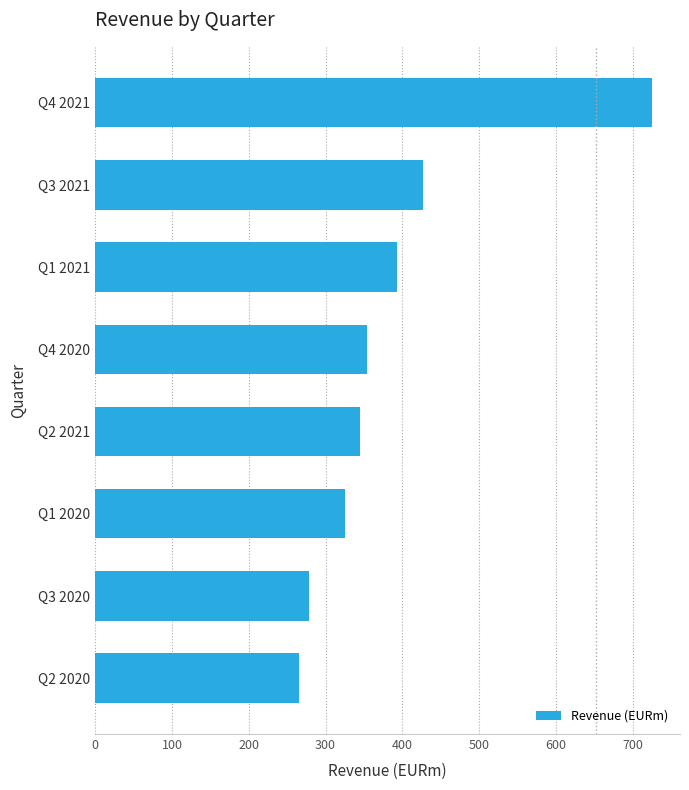

How many data points does each series have?

8